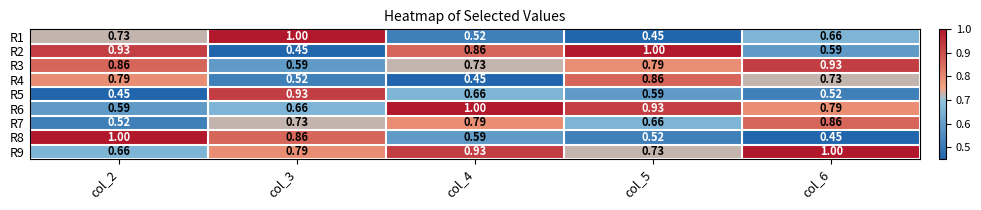

Is the value of R9 at col_3 greater than the value of R6 at col_2?

Yes